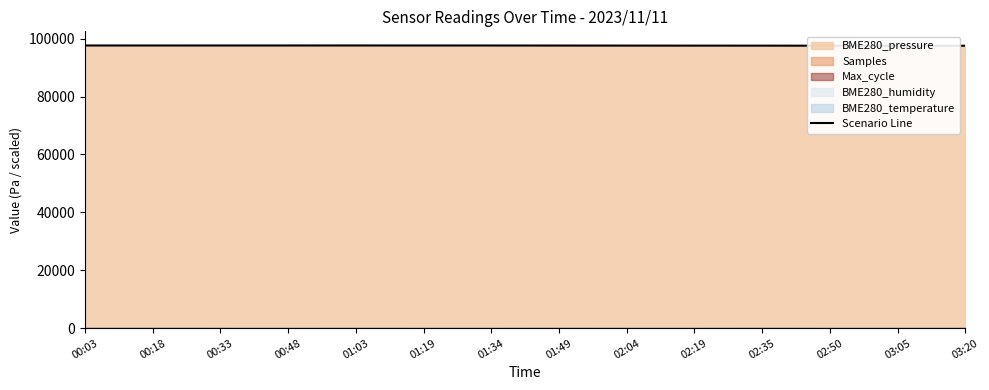

What is the difference between the maximum and second lowest values?

95.7